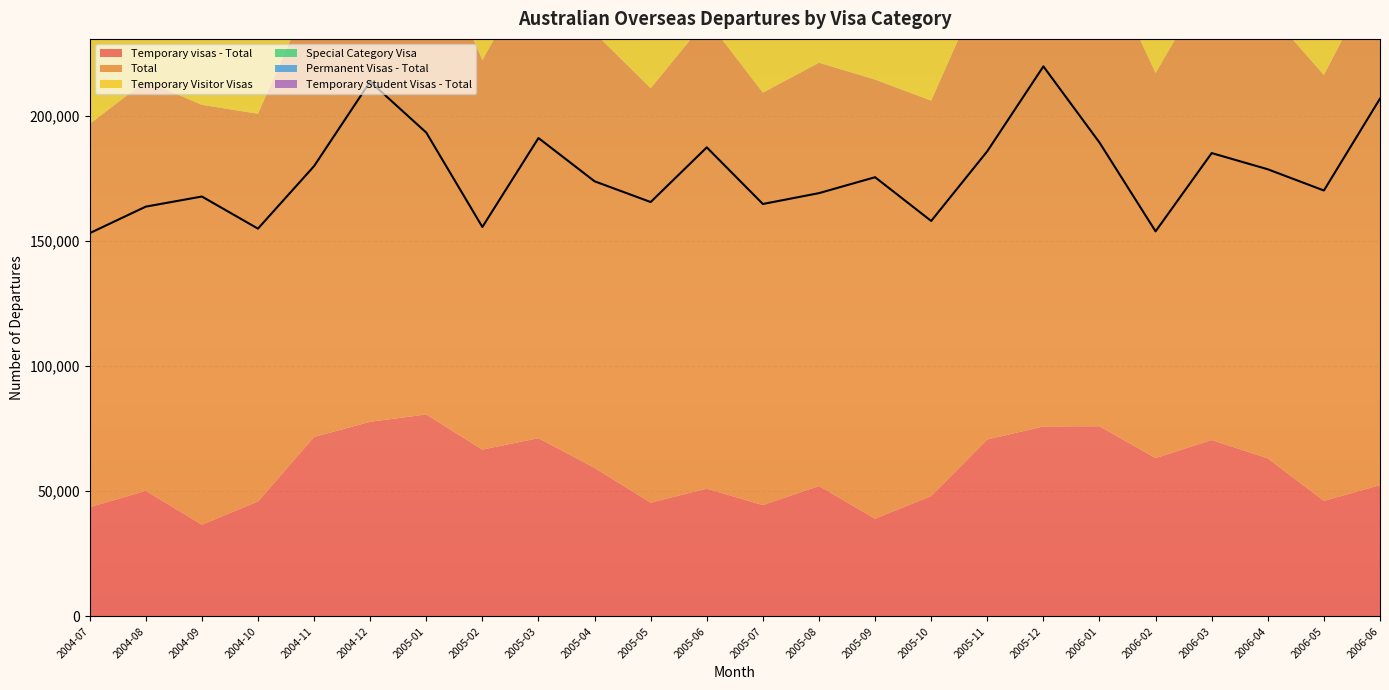

What position from the left is 2005-08?

14